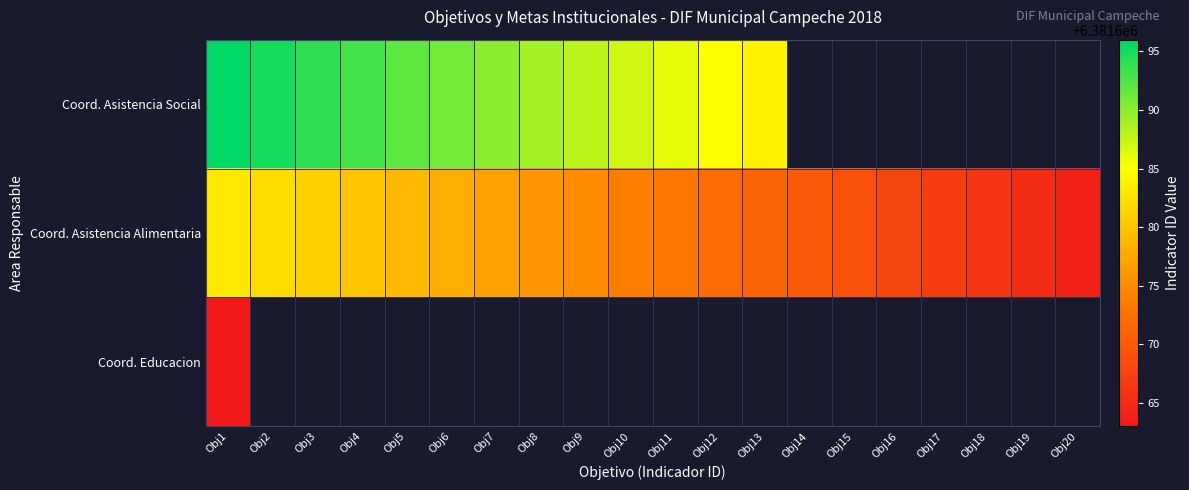

What is the difference between the second highest and minimum values in the Coord. Asistencia Social series?

11.0